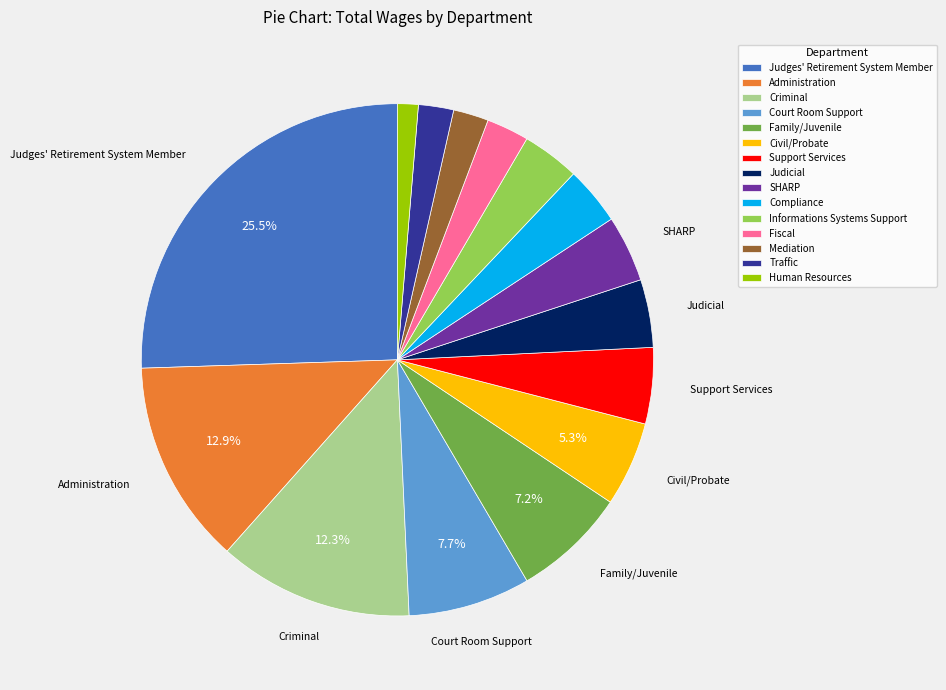

What is the smallest slice in the pie chart?

Human Resources